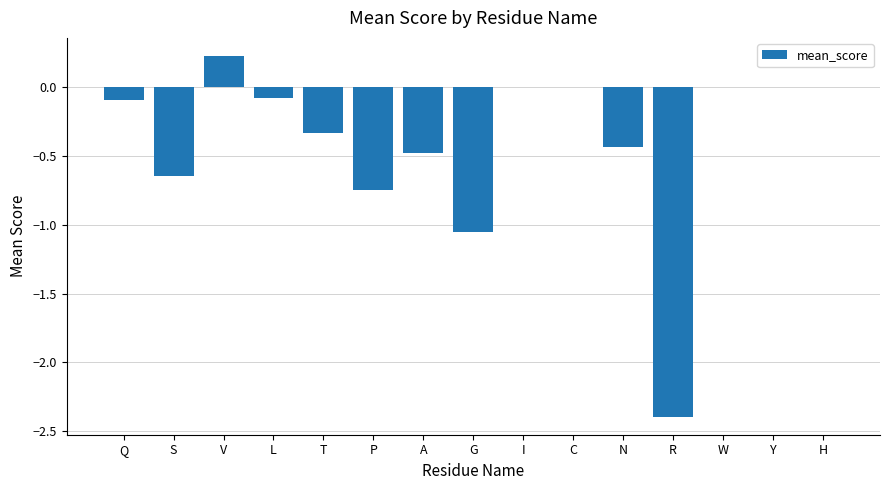

Where is the data nearest to the value -1?

G